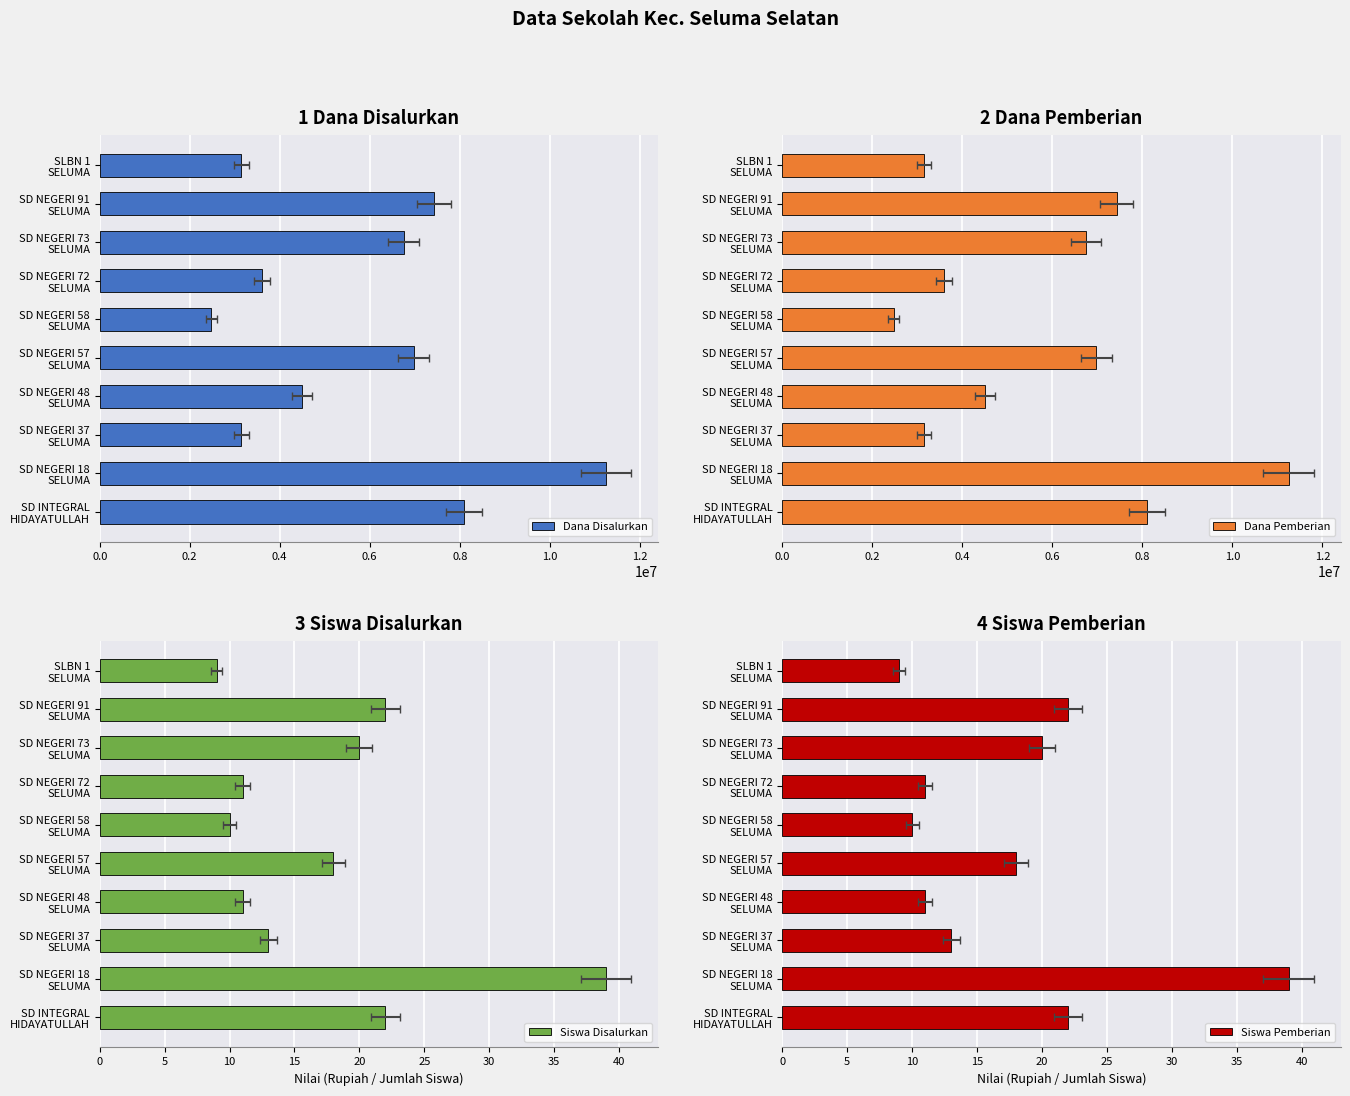

What is the difference between the maximum and second lowest values in the Dana Pemberian series?

8100000